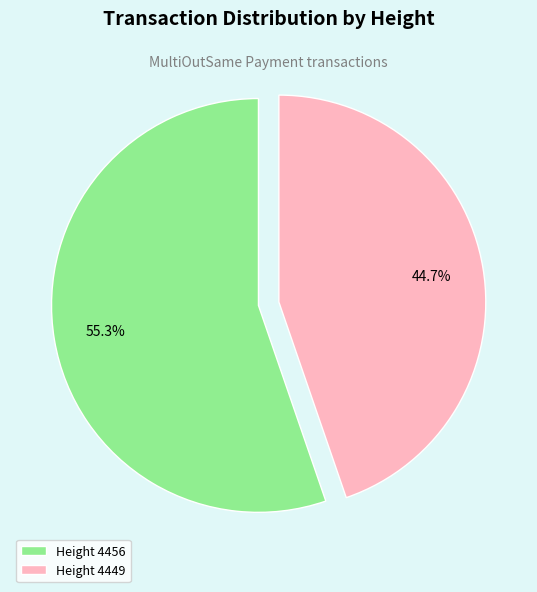

Is the sum of Height 4456 and Height 4449 greater than half?

Yes